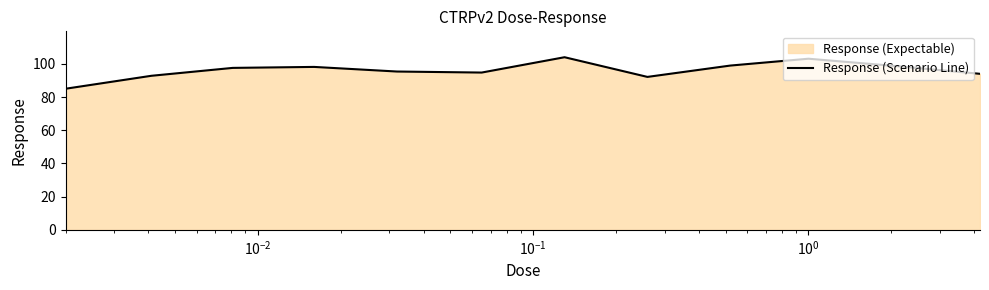

What is the maximum value shown in the chart?

104.0